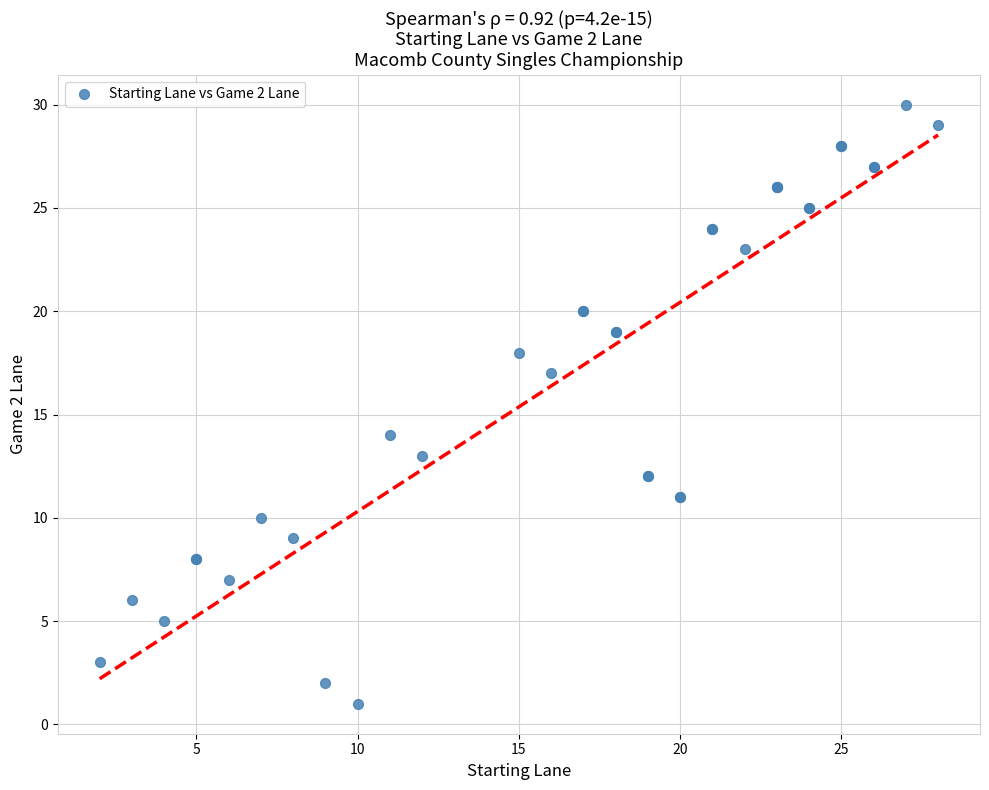

What Y value in the scatter plot is closest to 15?

14